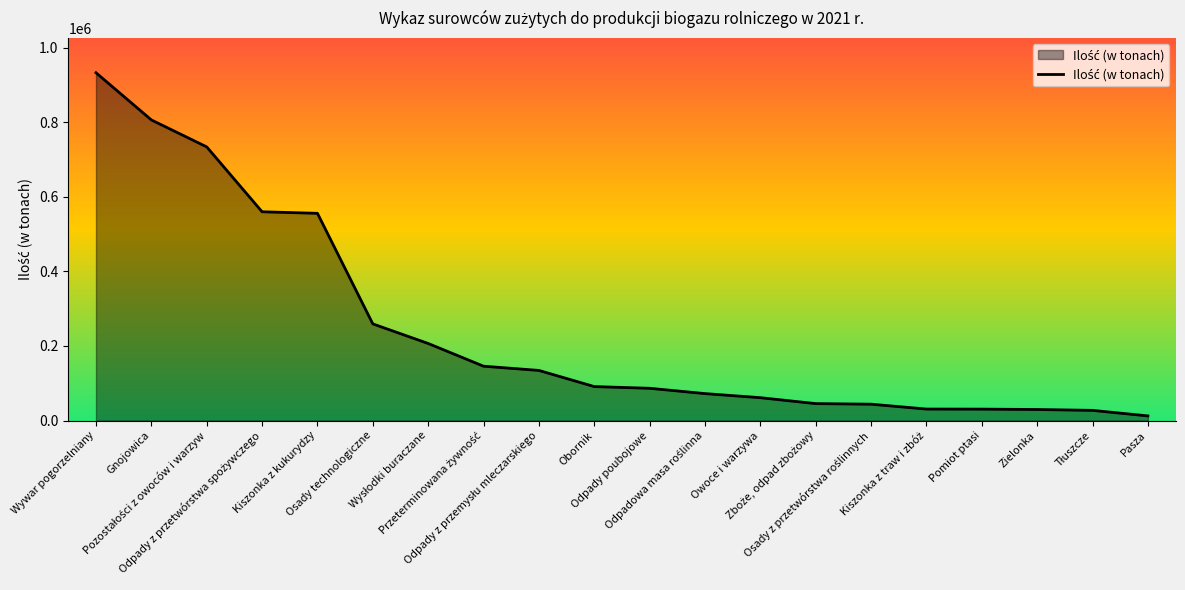

What is the smallest value displayed?

12422.3